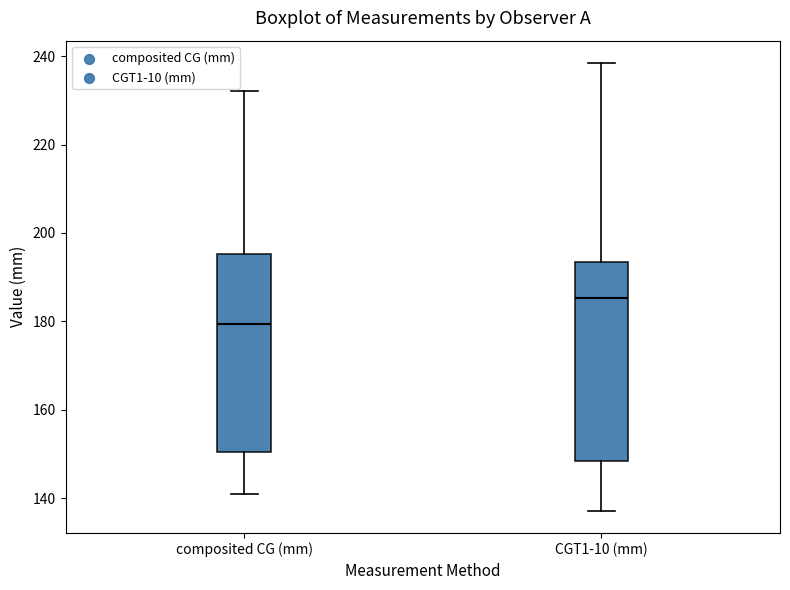

Reading left to right, transcribe this box plot: for each box, give where its median line is, the range the box spans, and where its two whiskers end, as read against the y-axis. The values are not printed on the chart, so give them approximately, as read against the axis.

composited CG (mm): median 180, box 150 to 196, whiskers 140 to 232
CGT1-10 (mm): median 186, box 148 to 194, whiskers 138 to 238